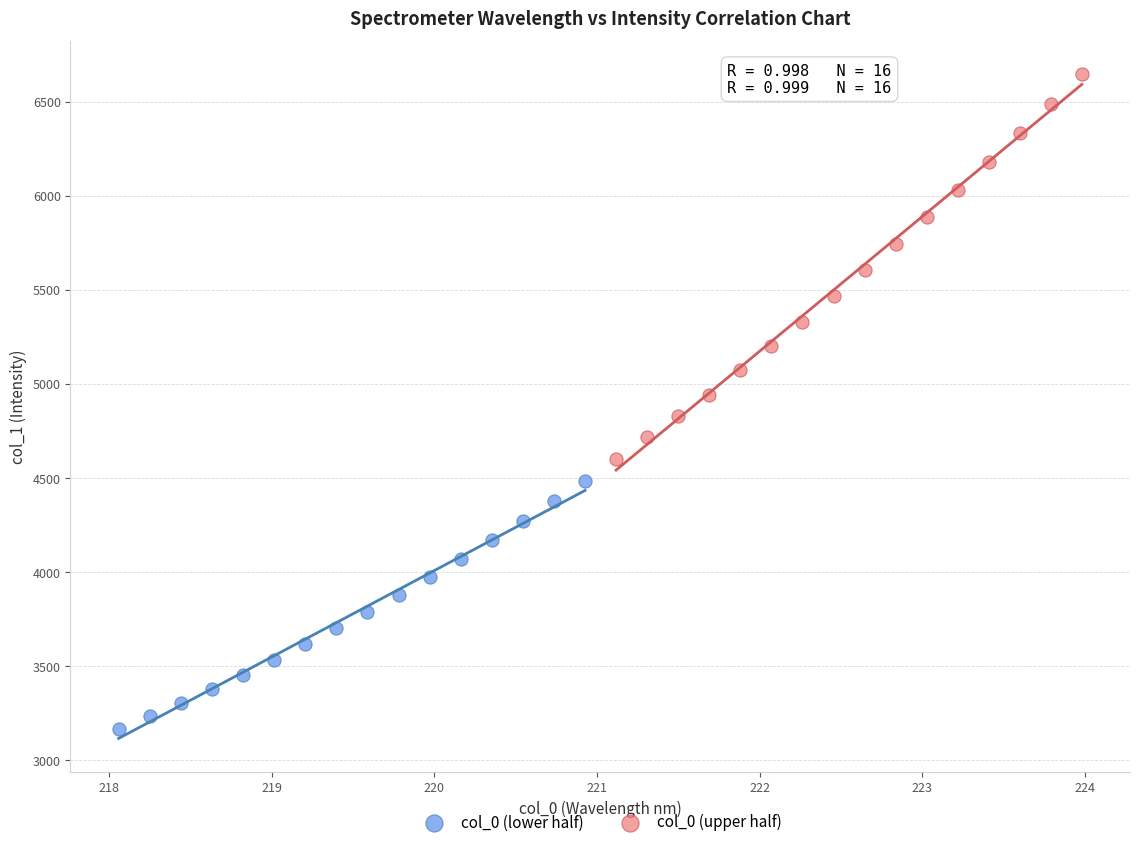

Which series has the largest Y range (max minus min)?

col_0 (upper half)